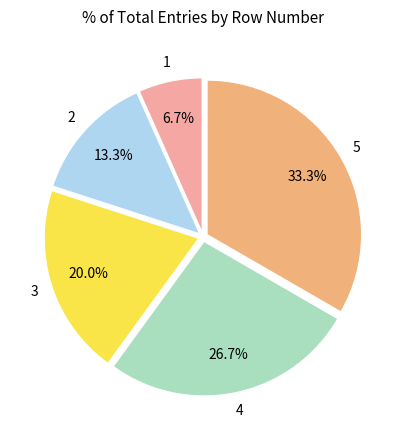

Rank the categories by value from highest to lowest.

5, 4, 3, 2, 1